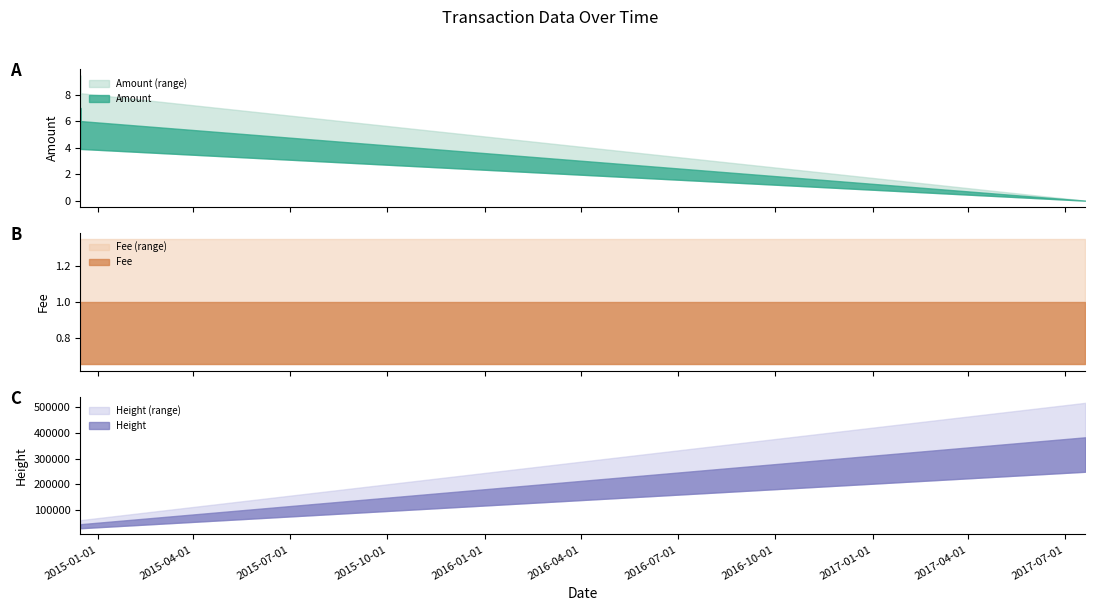

What is the label of the 2nd point from the left?

2014-12-15 09:34:11